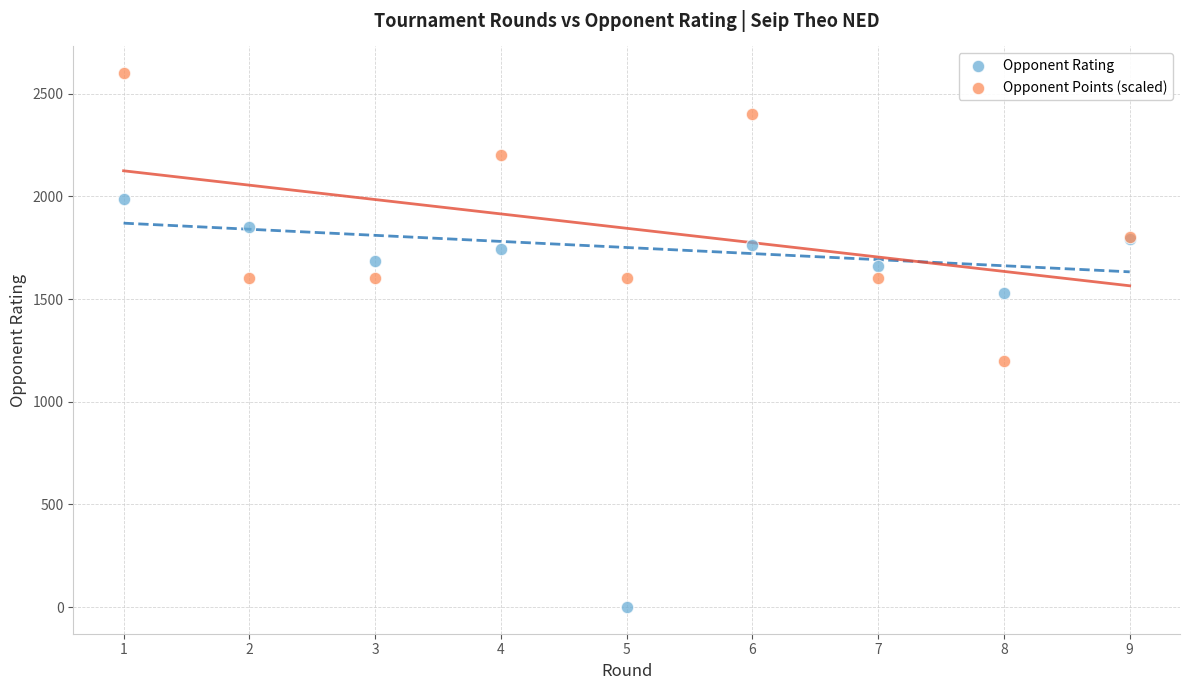

Which series reaches the minimum Y coordinate?

Opponent Rating